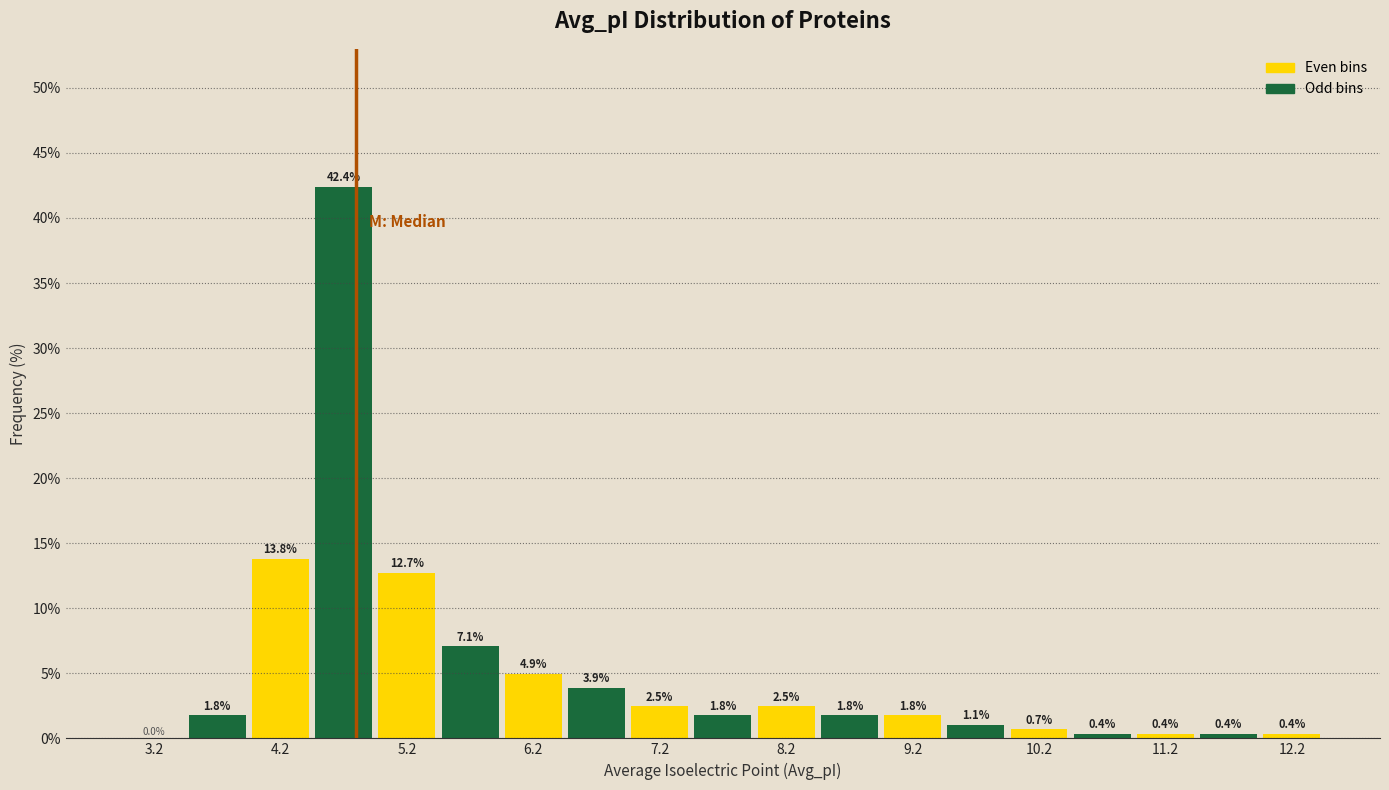

Reading left to right, transcribe this chart: for each bar, give the range it covers on the x-axis and its height.

3.0 to 3.5: 0.0
3.5 to 4.0: 1.8
4.0 to 4.5: 13.8
4.5 to 5.0: 42.4
5.0 to 5.5: 12.7
5.5 to 6.0: 7.1
6.0 to 6.5: 4.9
6.5 to 7.0: 3.9
7.0 to 7.5: 2.5
7.5 to 8.0: 1.8
8.0 to 8.5: 2.5
8.5 to 9.0: 1.8
9.0 to 9.5: 1.8
9.5 to 10.0: 1.1
10.0 to 10.5: 0.7
10.5 to 11.0: 0.4
11.0 to 11.5: 0.4
11.5 to 12.0: 0.4
12.0 to 12.5: 0.4